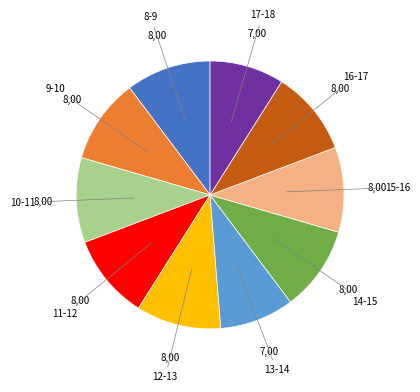

Is there any slice that represents more than half of the pie?

No